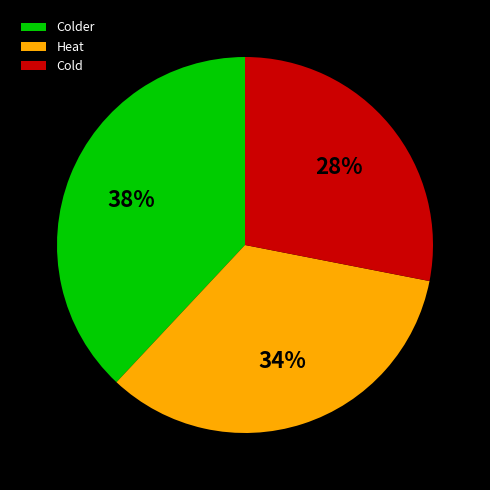

To the nearest percent, what is the average slice percentage?

33%